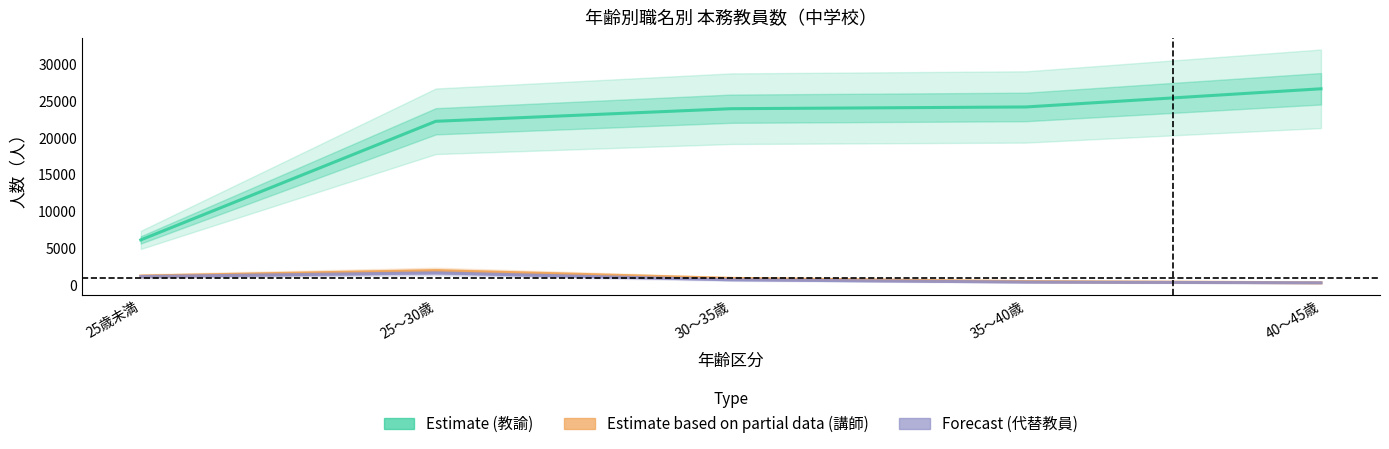

Is this an area chart (filled region under the line)?

No